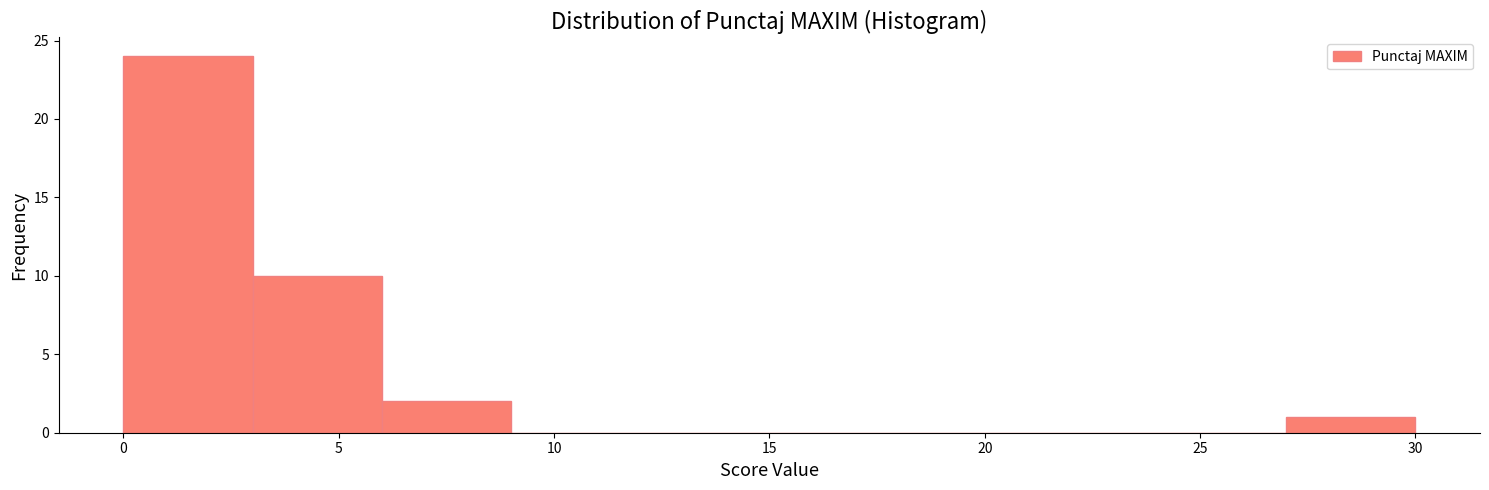

Over which range of the x-axis is the bar tallest?

0 to 3